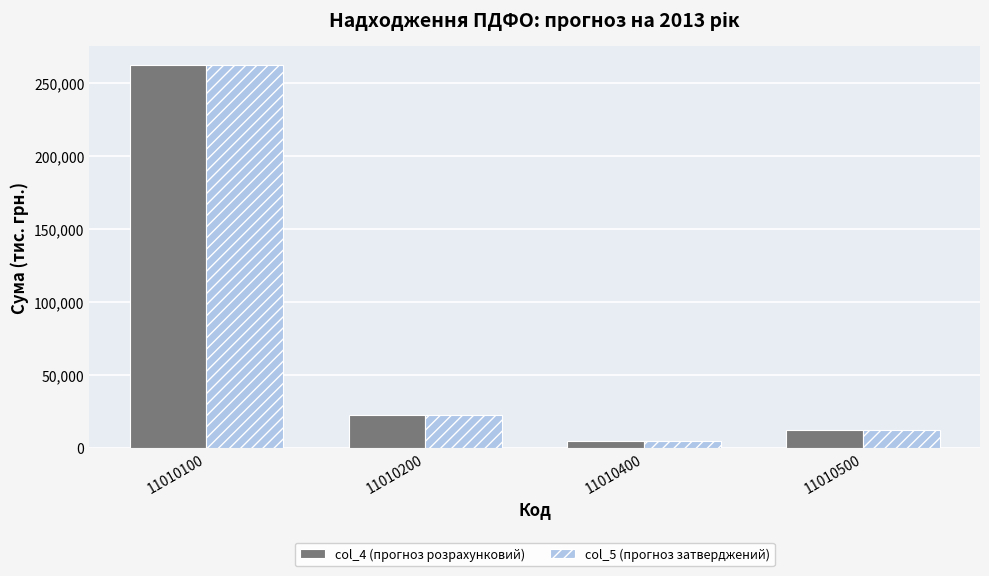

The value of col_5 (прогноз затверджений) at 11010400 is 4968.0. True or false?

True